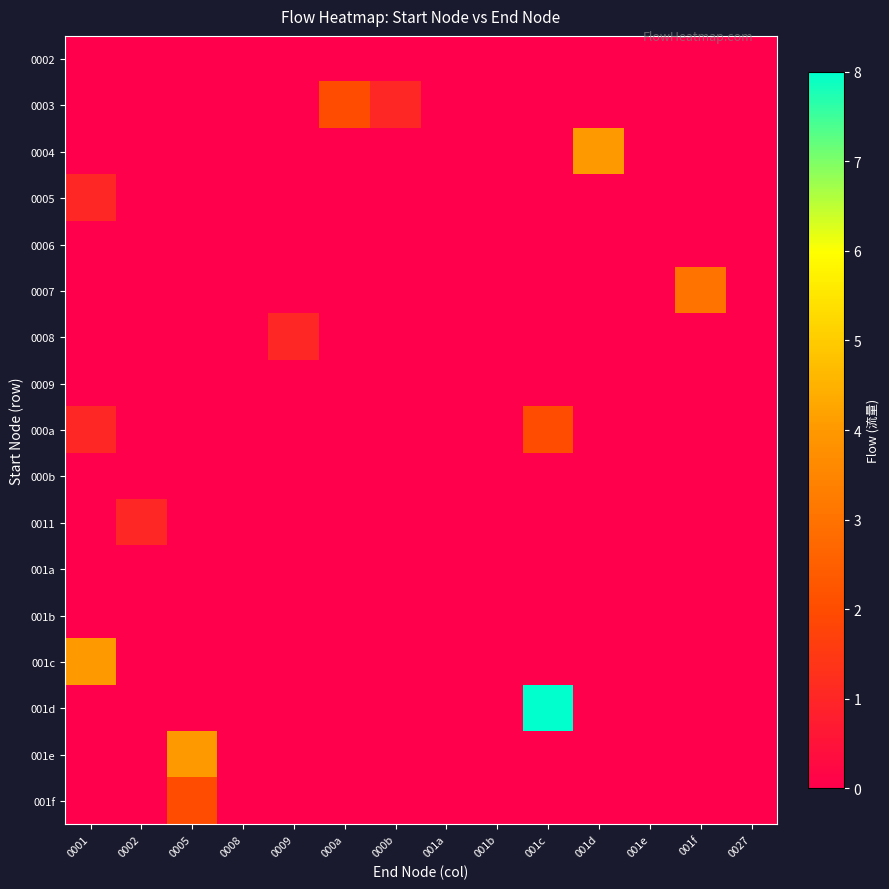

Which category has the highest value across all series?

001c